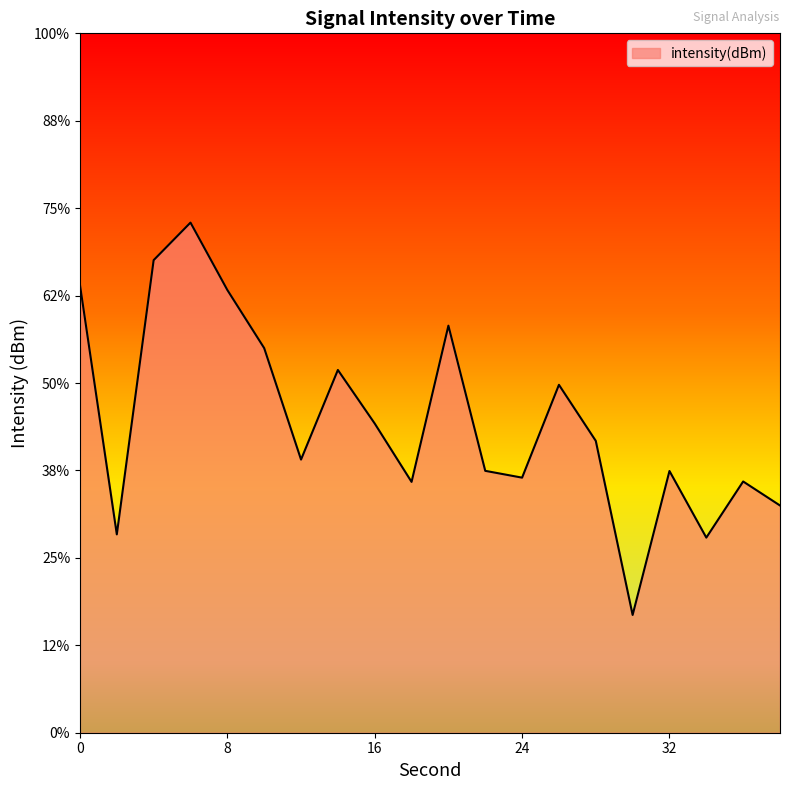

Which label corresponds to the largest value in the chart?

6